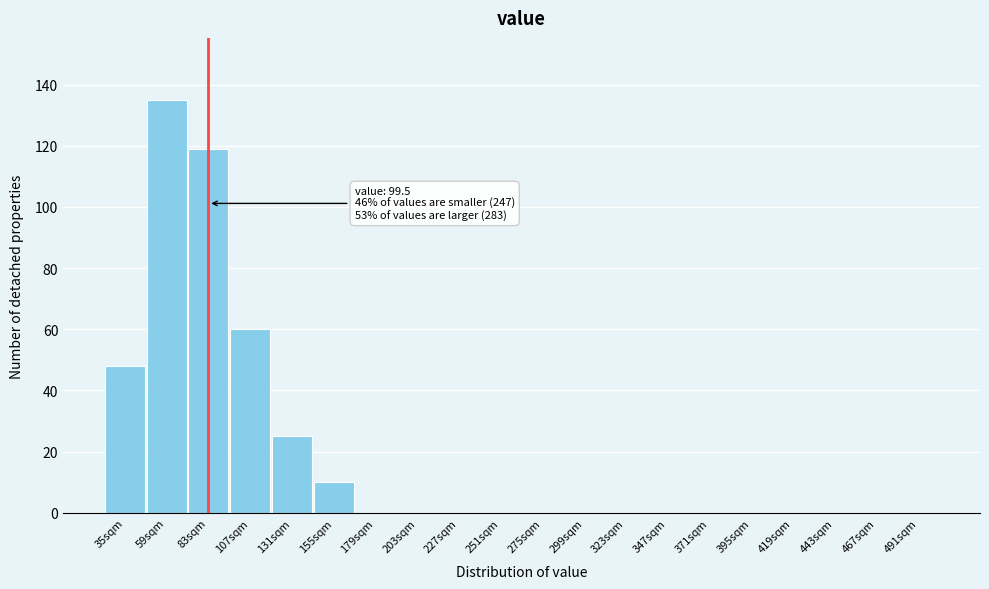

Reading left to right, list all the values displayed in this chart.

35sqm=48	59sqm=135	83sqm=119	107sqm=60	131sqm=25	155sqm=10	179sqm=0	203sqm=0	227sqm=0	251sqm=0	275sqm=0	299sqm=0	323sqm=0	347sqm=0	371sqm=0	395sqm=0	419sqm=0	443sqm=0	467sqm=0	491sqm=0